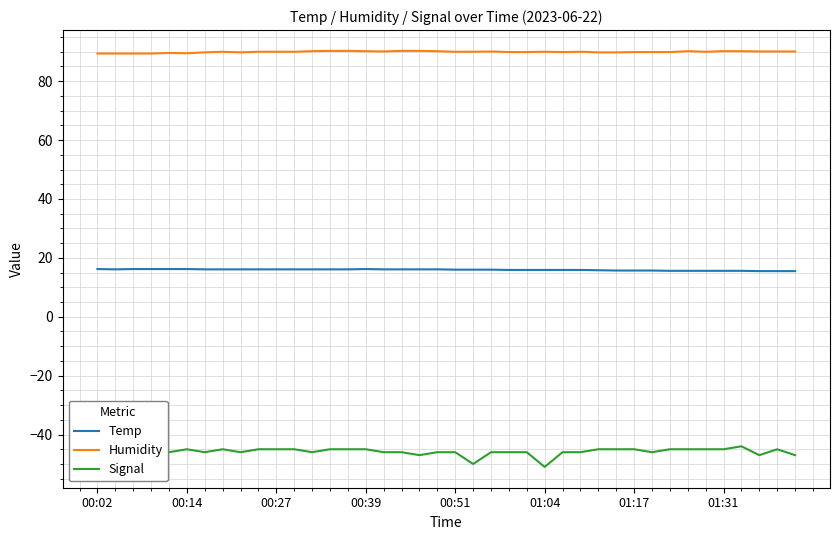

At how many categories does at least one series exceed 79?

40